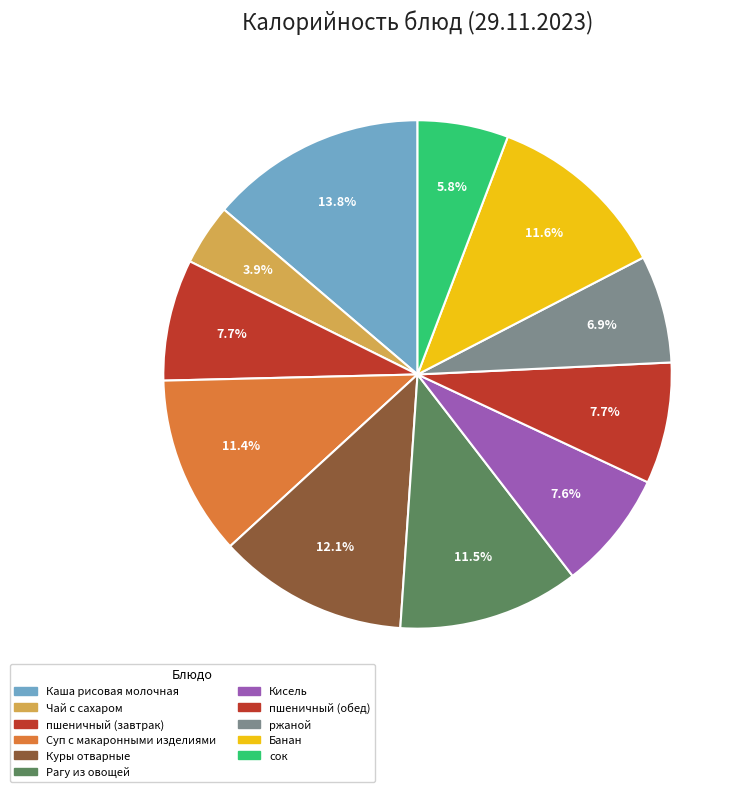

How many segments does this pie chart have?

11